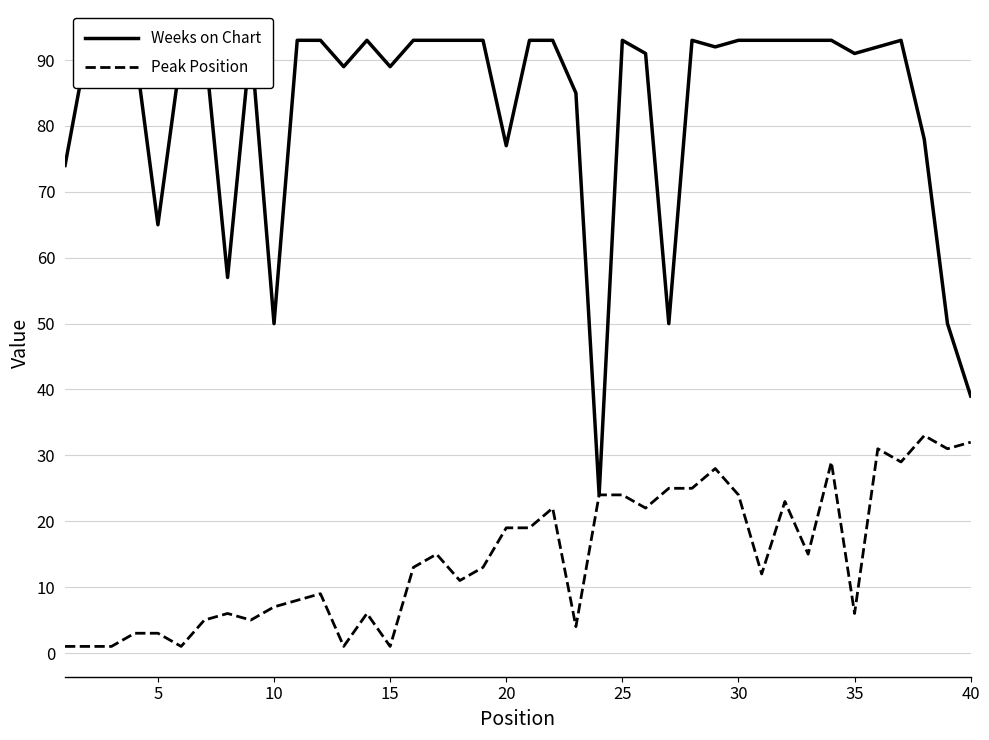

What is the maximum value for Peak Position?

33